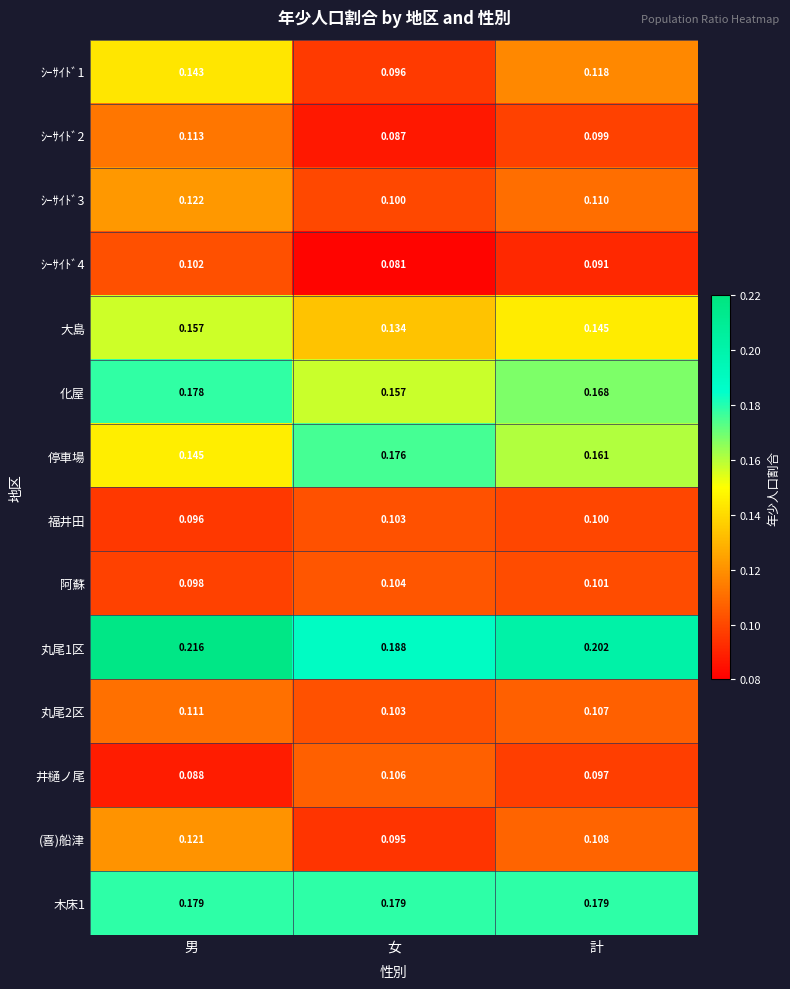

At which label does 阿蘇 reach its peak?

女